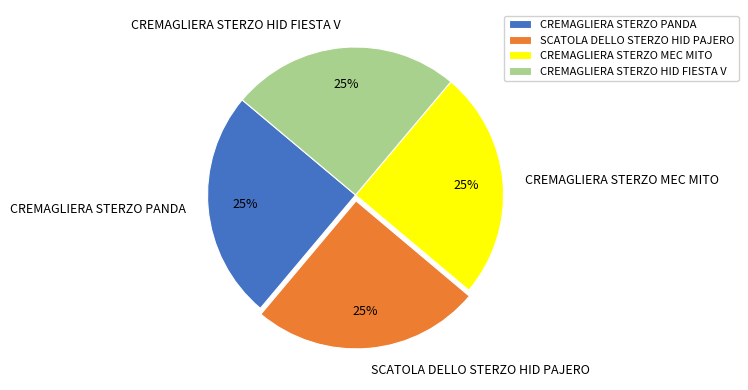

Does CREMAGLIERA STERZO HID FIESTA V account for over 50% of the chart?

No